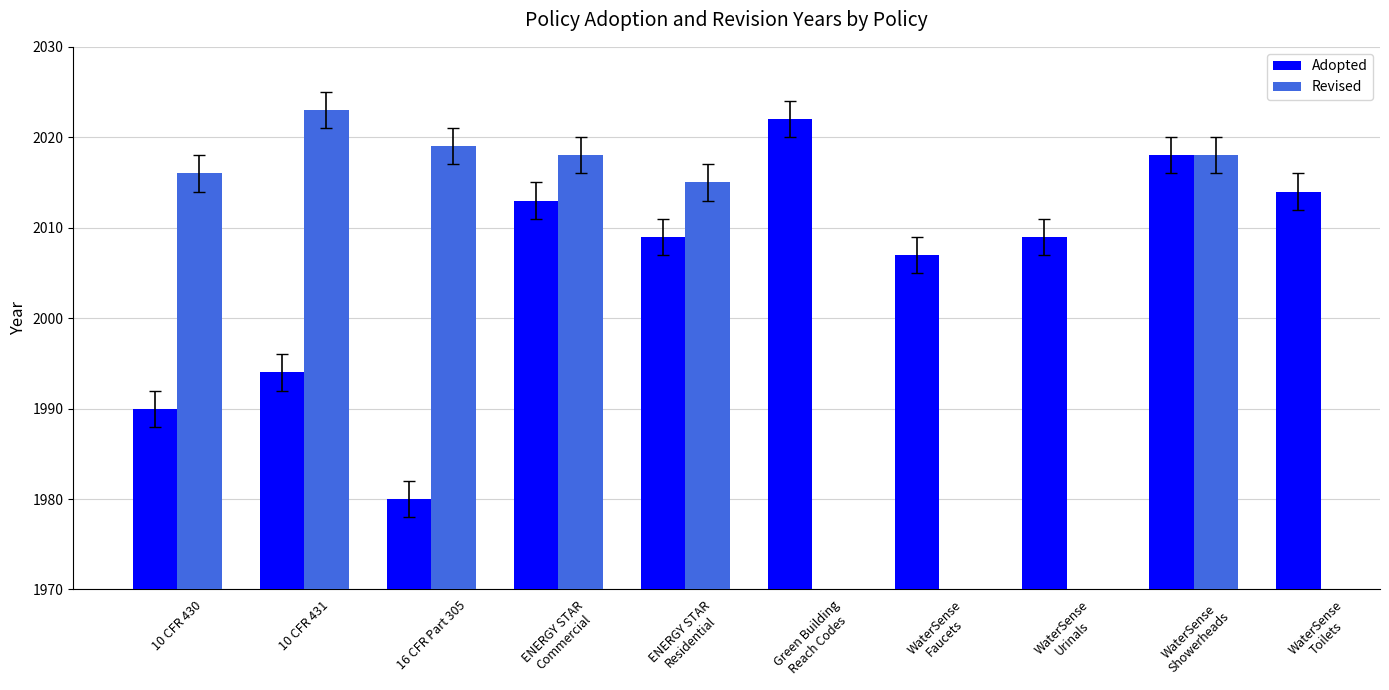

Where does the Adopted series first go above 2009?

ENERGY STAR
Commercial